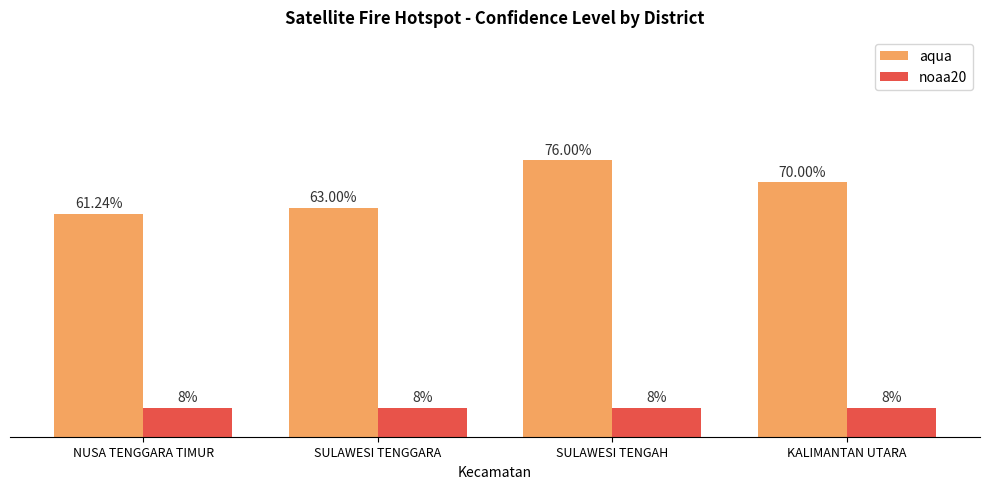

At which category is the sum across all series the highest?

SULAWESI TENGAH